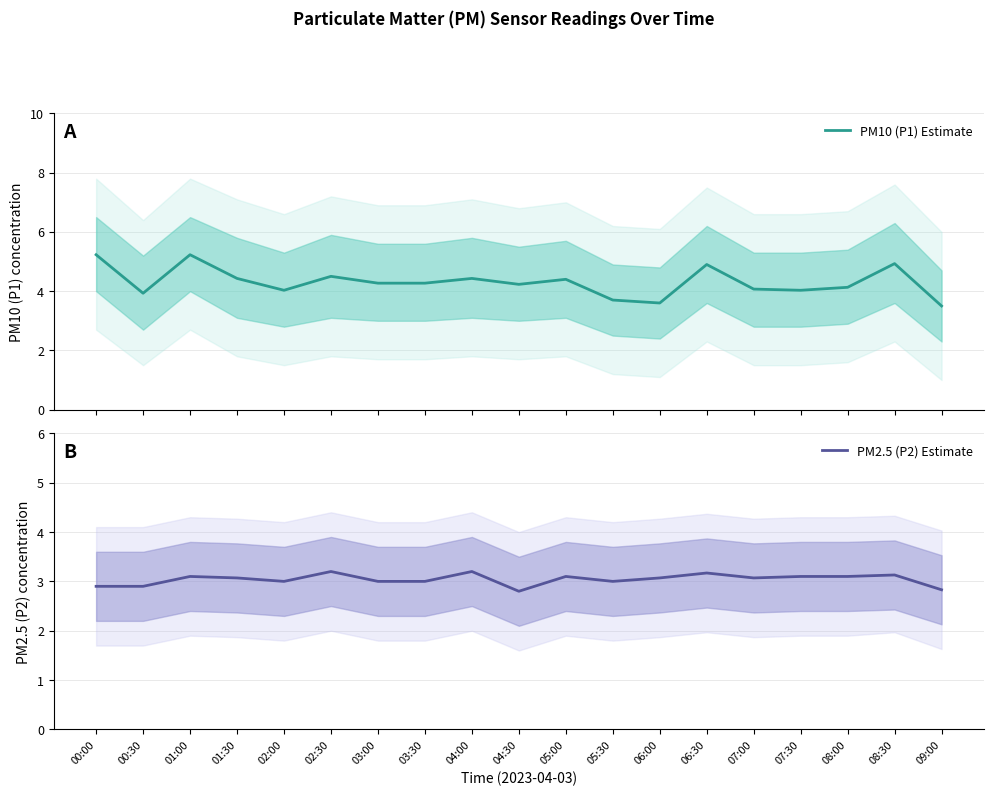

Does the chart display data point markers on the line(s)?

No